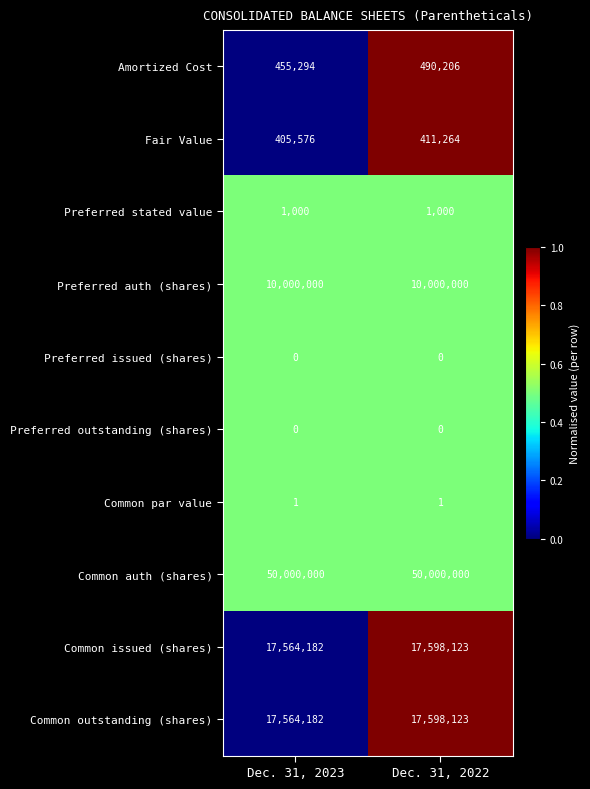

The Common issued (shares) series shows 31108294 at Dec. 31, 2022. True or false?

False